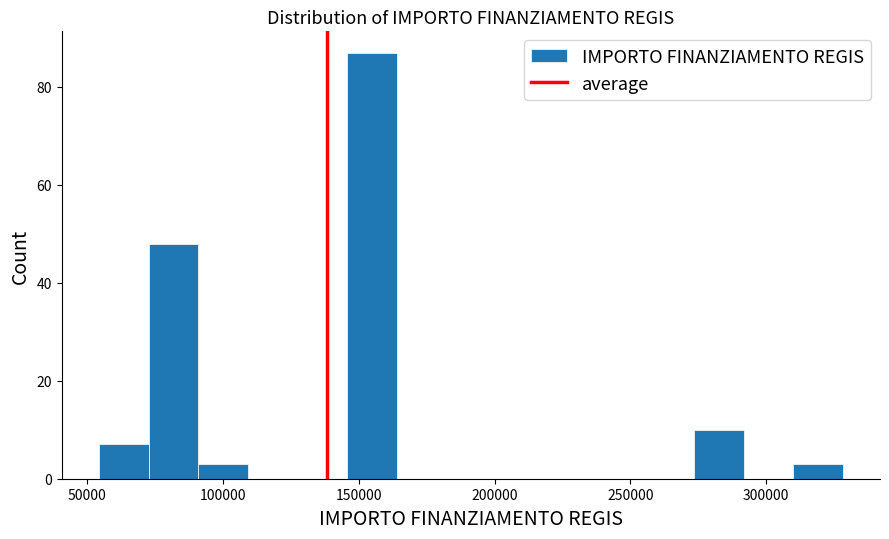

Read against the x-axis, roughly where is the centre of the tallest bar?

155000